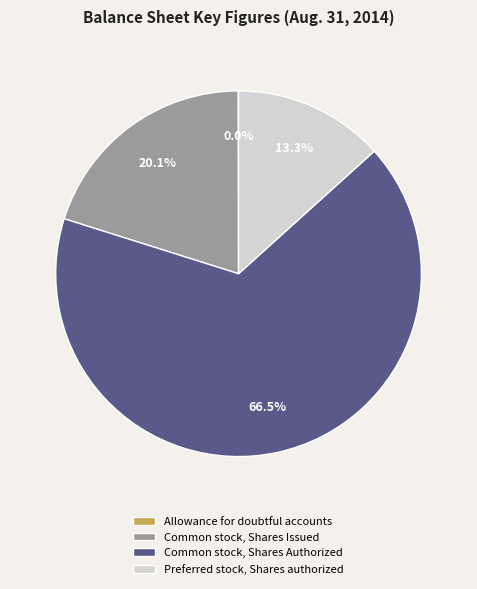

Approximately how many times larger is the value at Common stock, Shares Issued compared to Common stock, Shares Authorized?

0.3